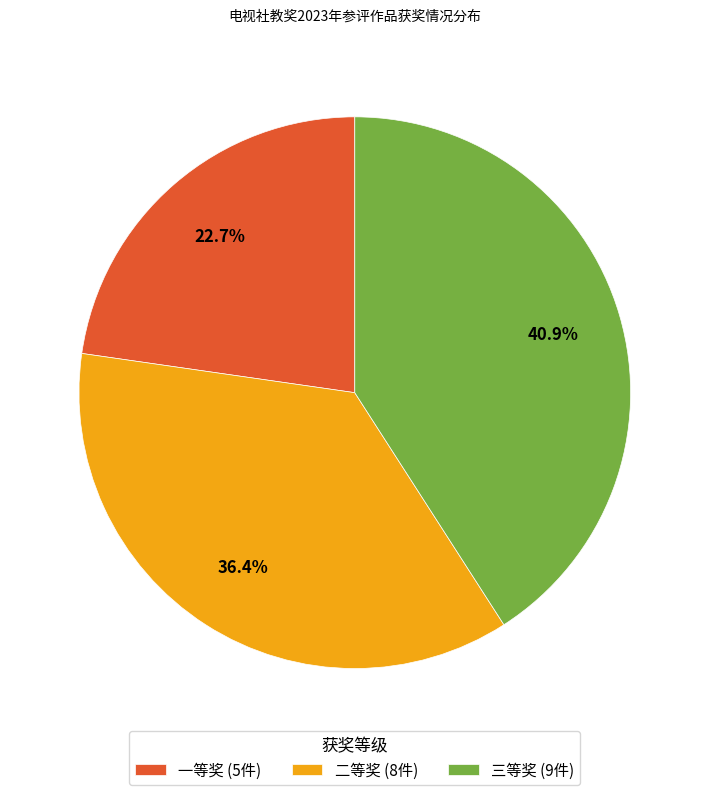

Which category has the smallest portion of the pie?

一等奖